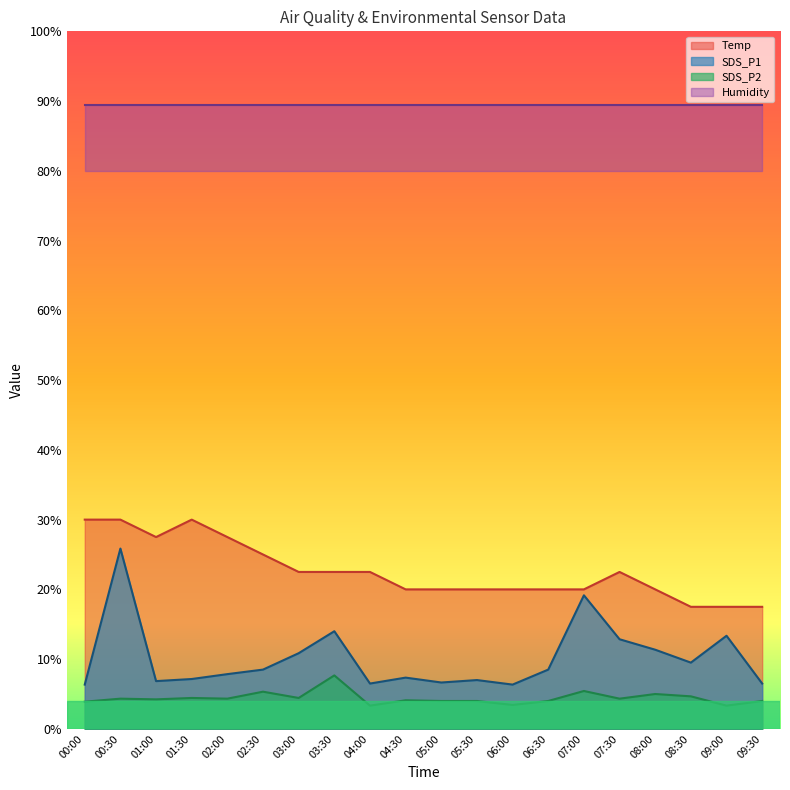

Which series changed the most between 01:00 and 02:30?

Temp